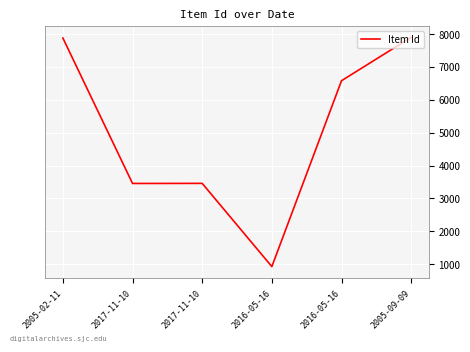

At which category does the chart reach its minimum across all series?

2016-05-16